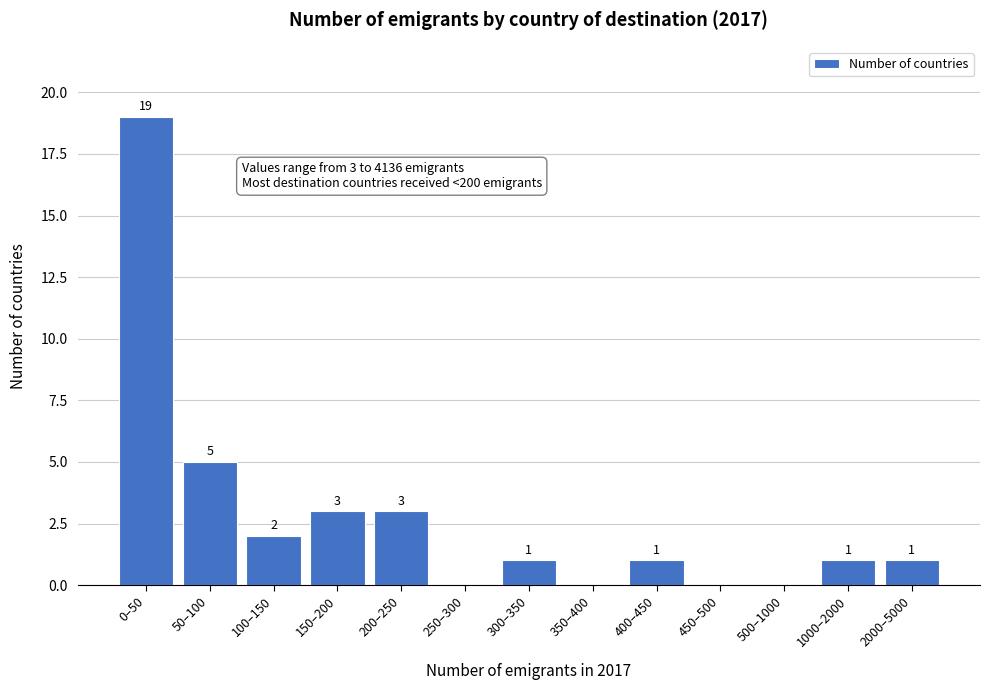

Reading left to right, extract all data points from this chart.

0–50=19	50–100=5	100–150=2	150–200=3	200–250=3	250–300=0	300–350=1	350–400=0	400–450=1	450–500=0	500–1000=0	1000–2000=1	2000–5000=1